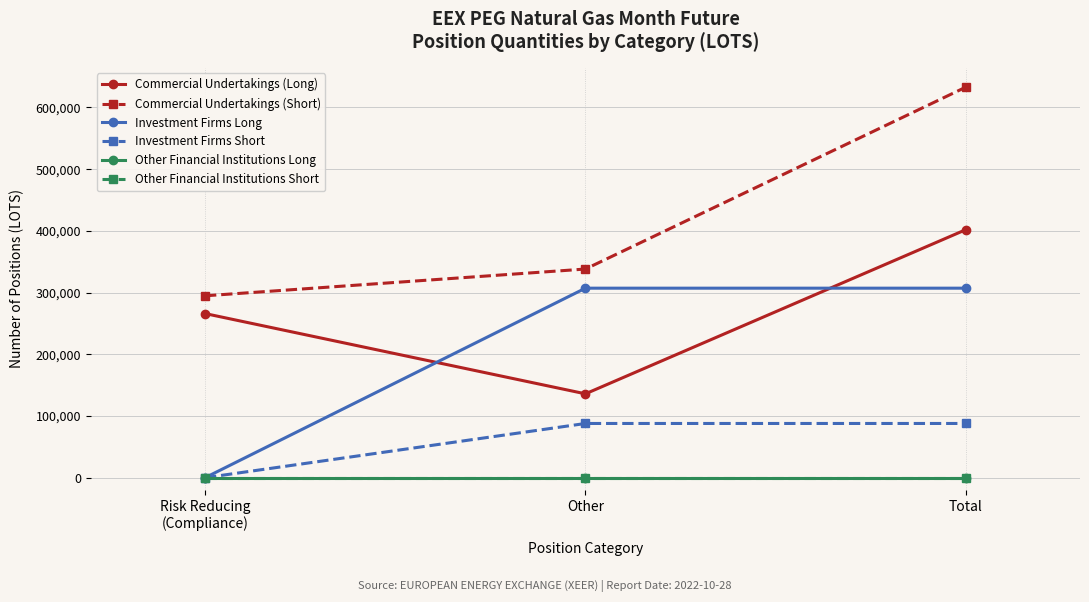

List the labels in order of Investment Firms Short value, largest first.

Other, Total, Risk Reducing
(Compliance)